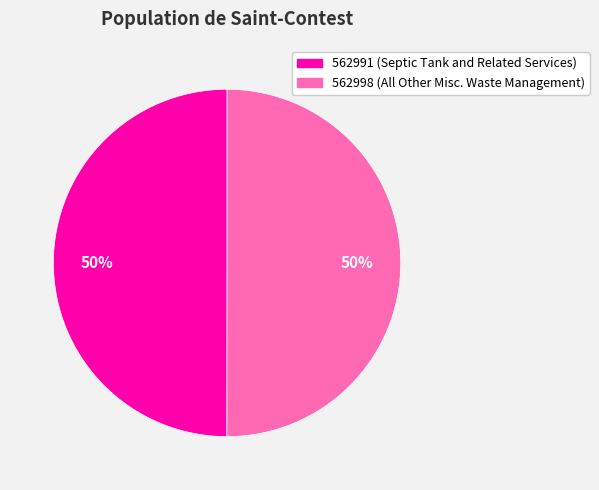

Do 562998 and 562991 together represent more than half of the pie?

Yes